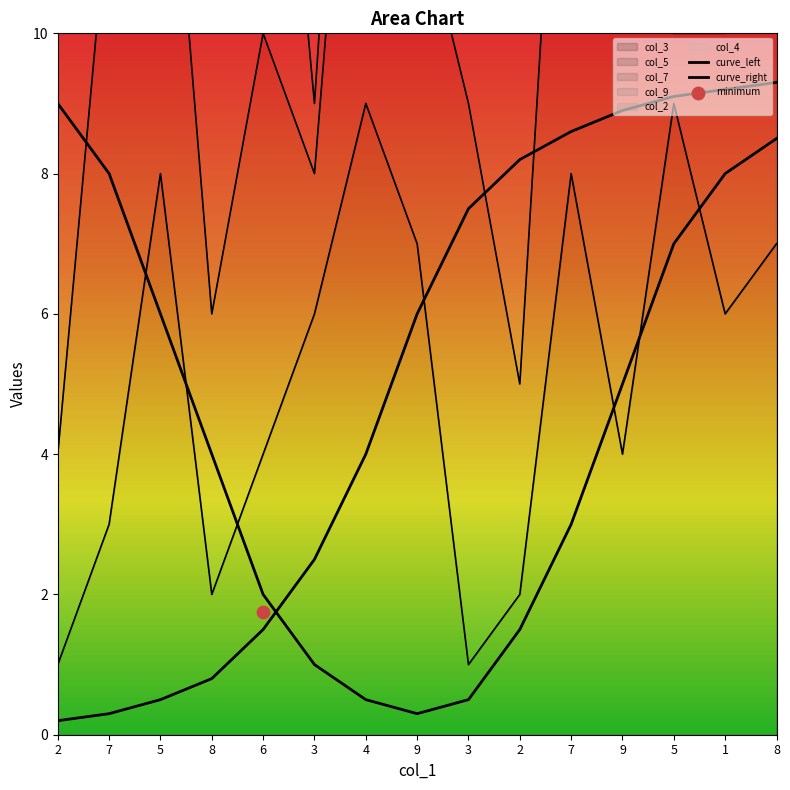

At which category is the sum across all series the highest?

8